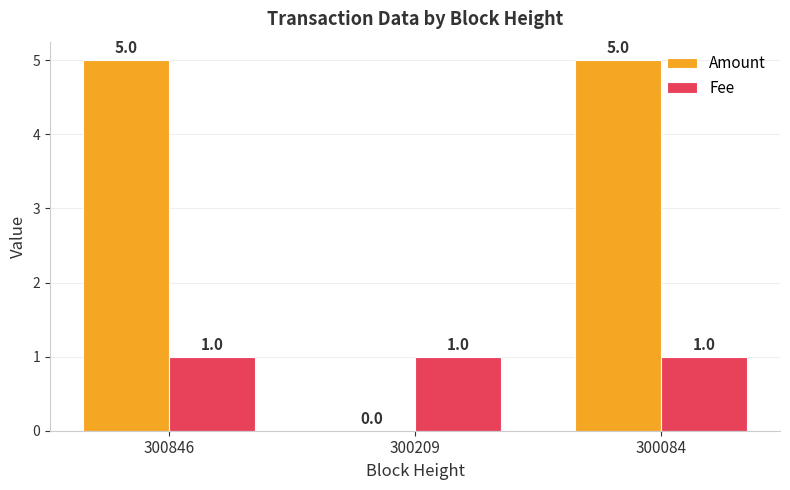

Reading right to left, extract all data points from this chart.

Amount: 5	0	5
Fee: 1	1	1